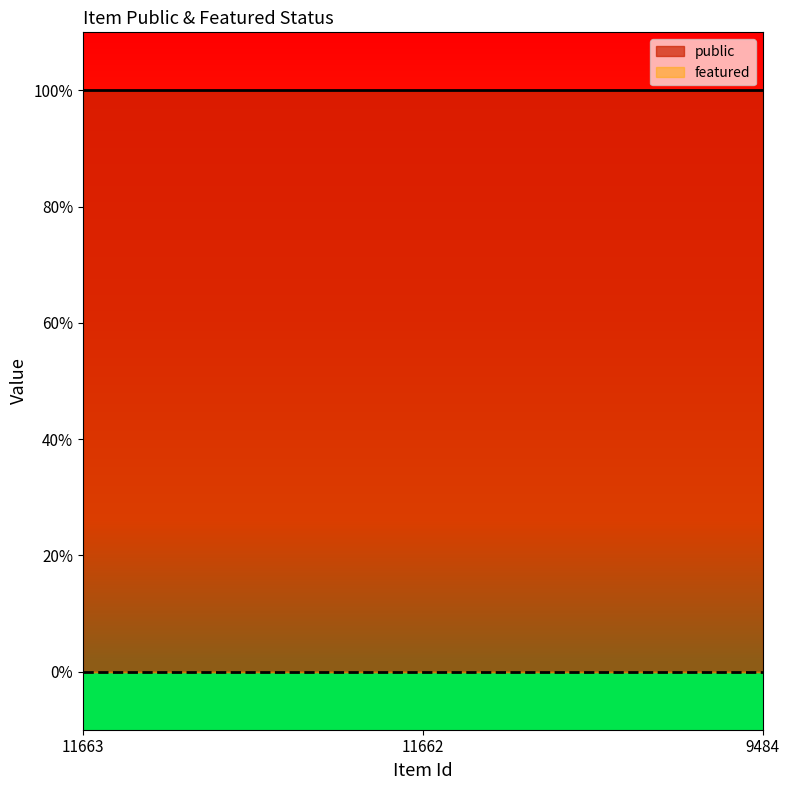

The value of public at 11662 is 2. True or false?

False